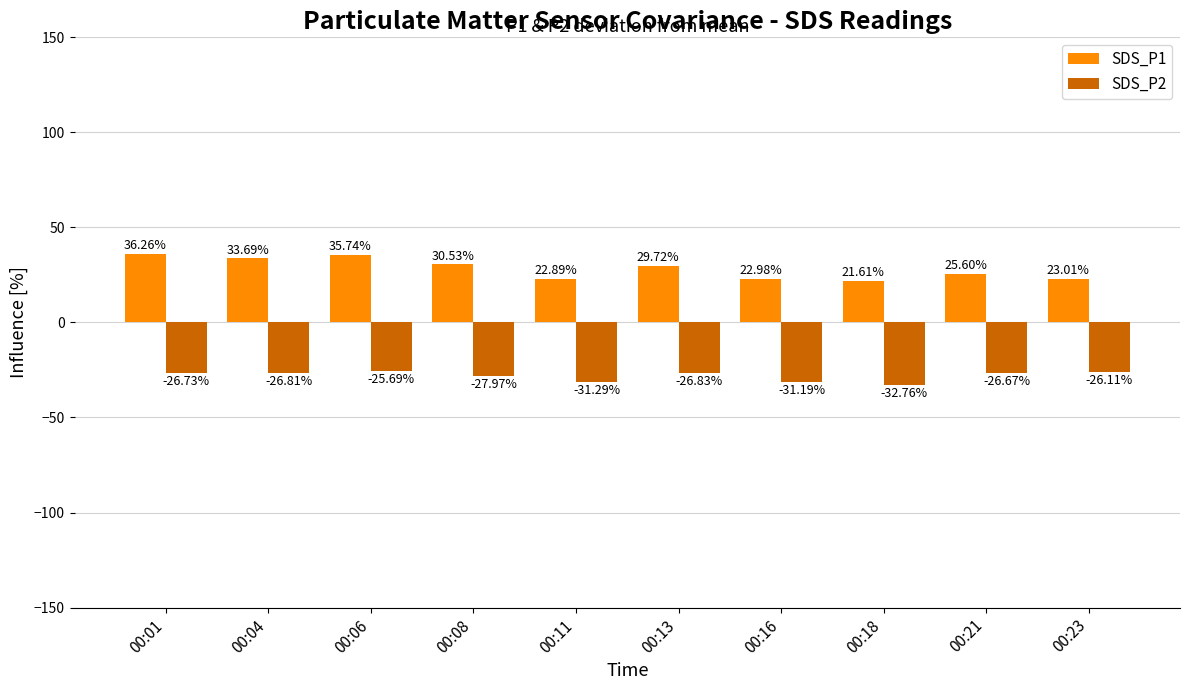

Which series changed the most between 00:16 and 00:21?

SDS_P2